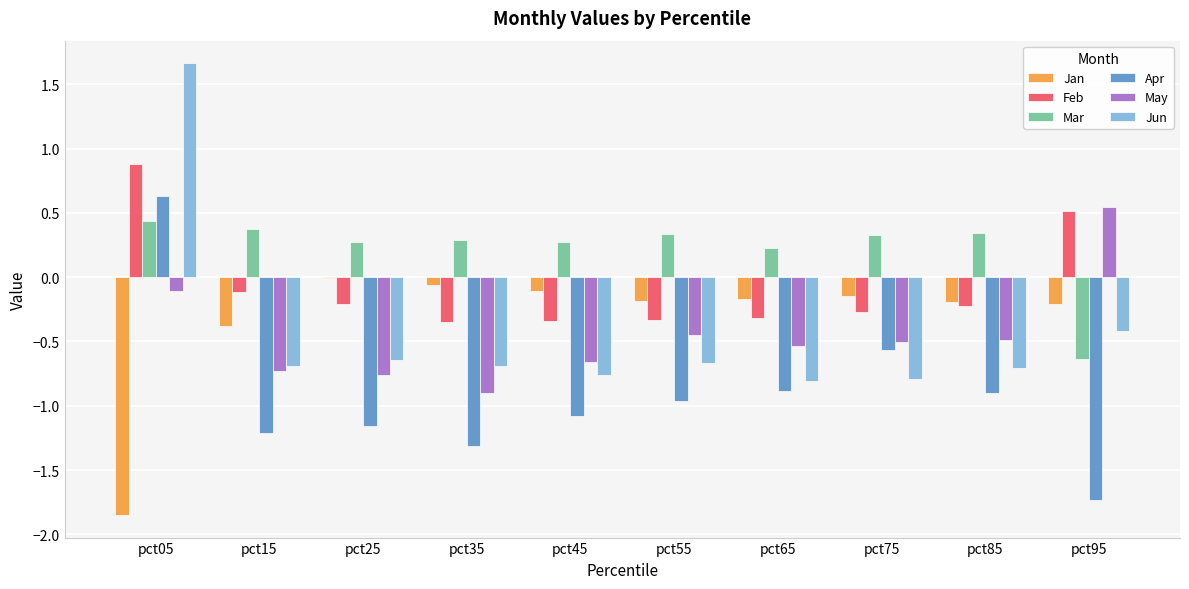

What is the maximum value shown in the chart?

1.7